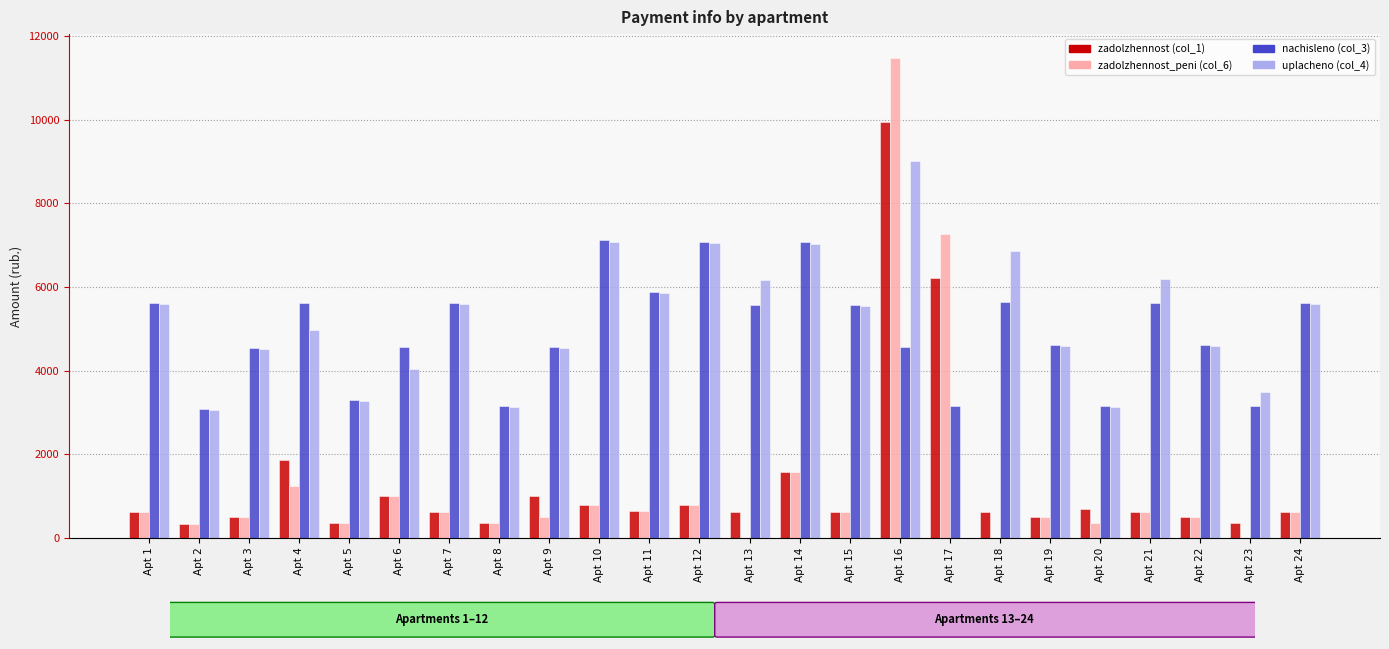

True or false: uplacheno (col_4) has a value of 3272.7 at Apt 5.

True